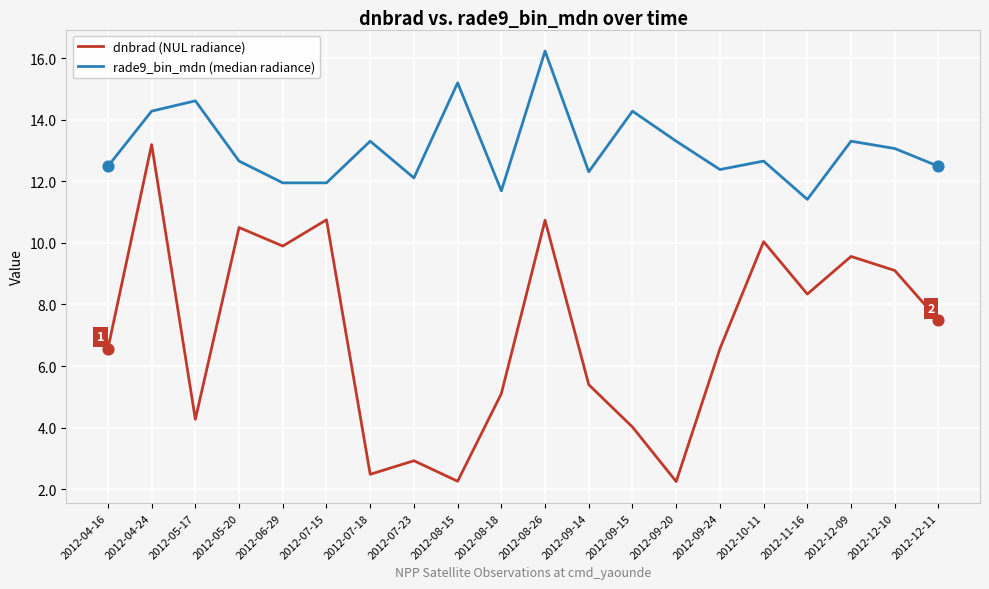

Which series has the widest spread of values?

dnbrad (NUL radiance)